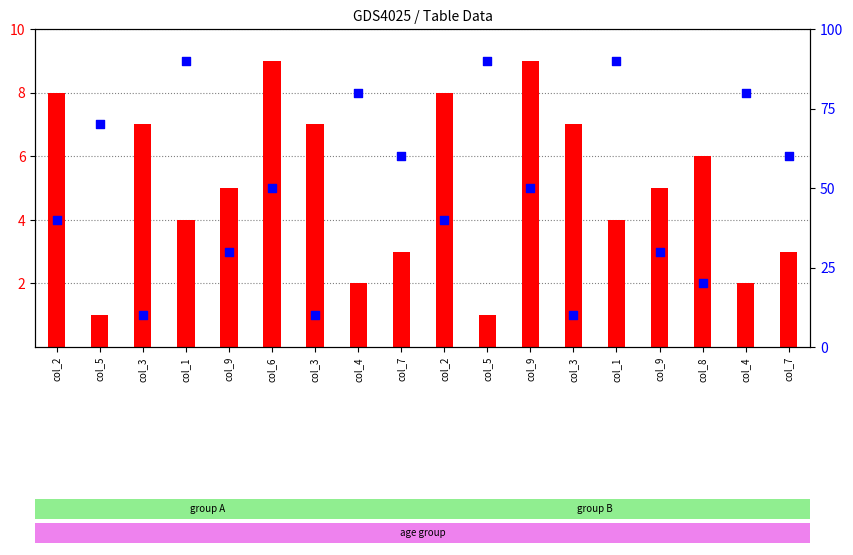

At how many categories does at least one series exceed 15?

15